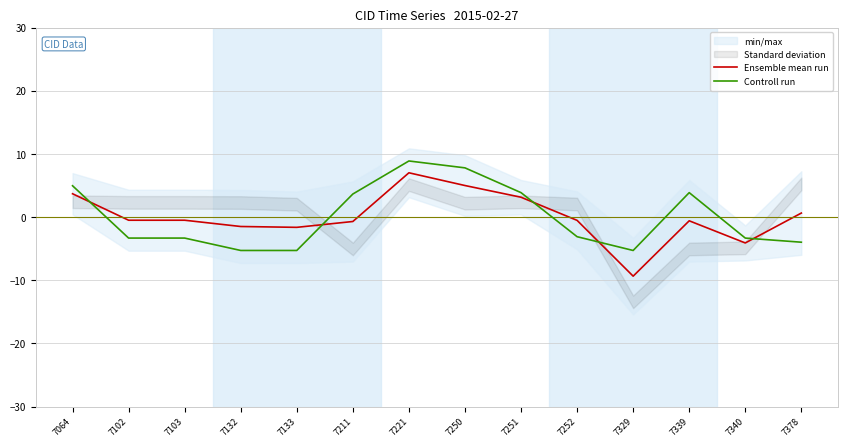

Rank the series by their average value, from lowest to highest.

Ensemble mean run, Controll run